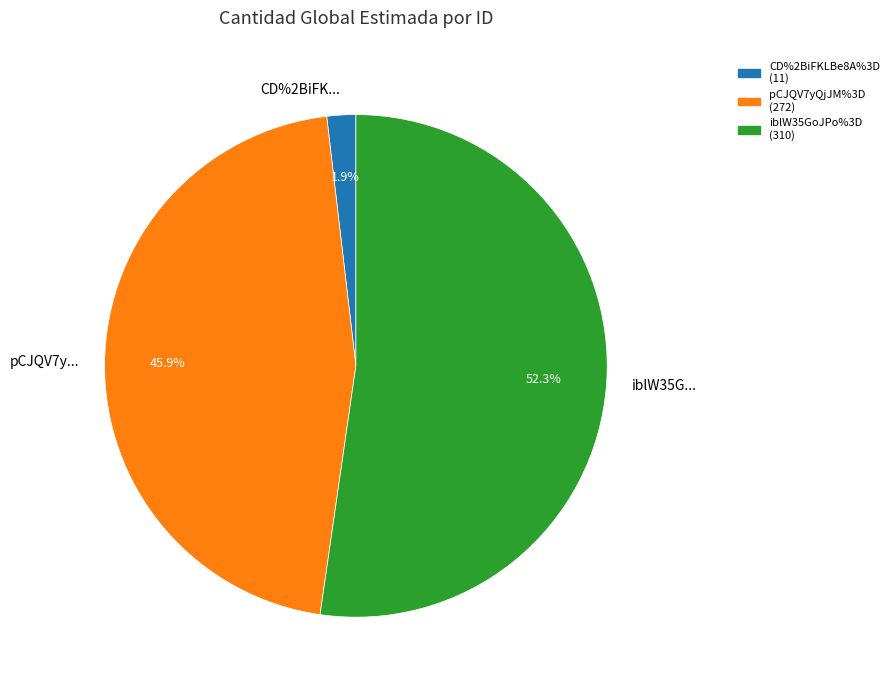

To the nearest percent, what is the difference between the largest and smallest slice percentages?

50%